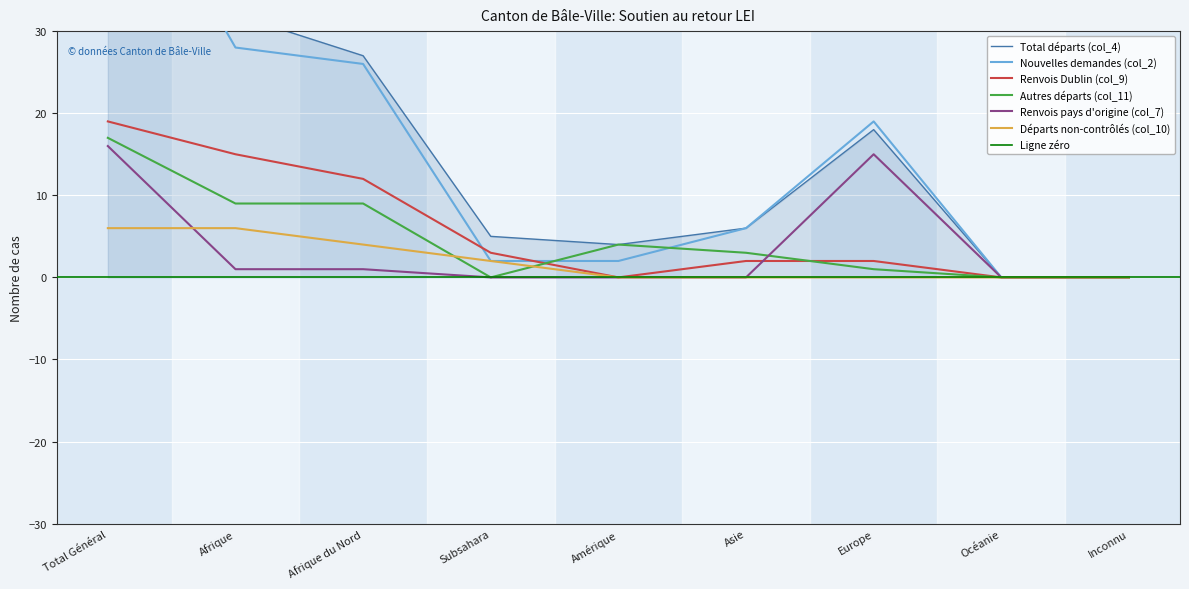

How many lines are shown in the chart?

6